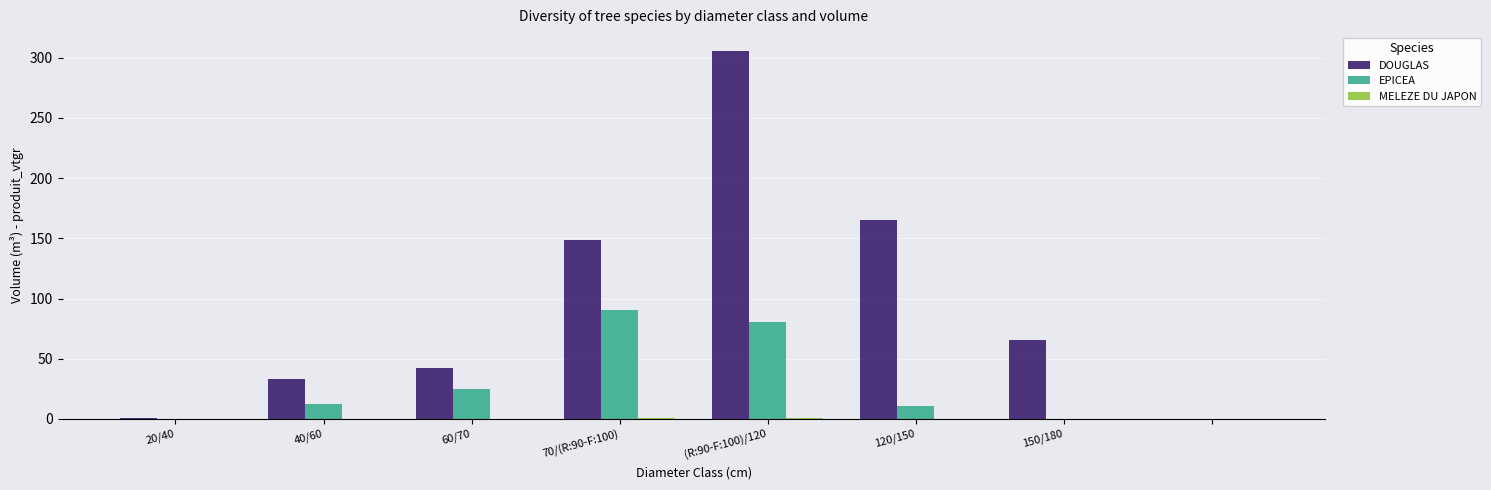

Which series has the largest total across all categories?

DOUGLAS